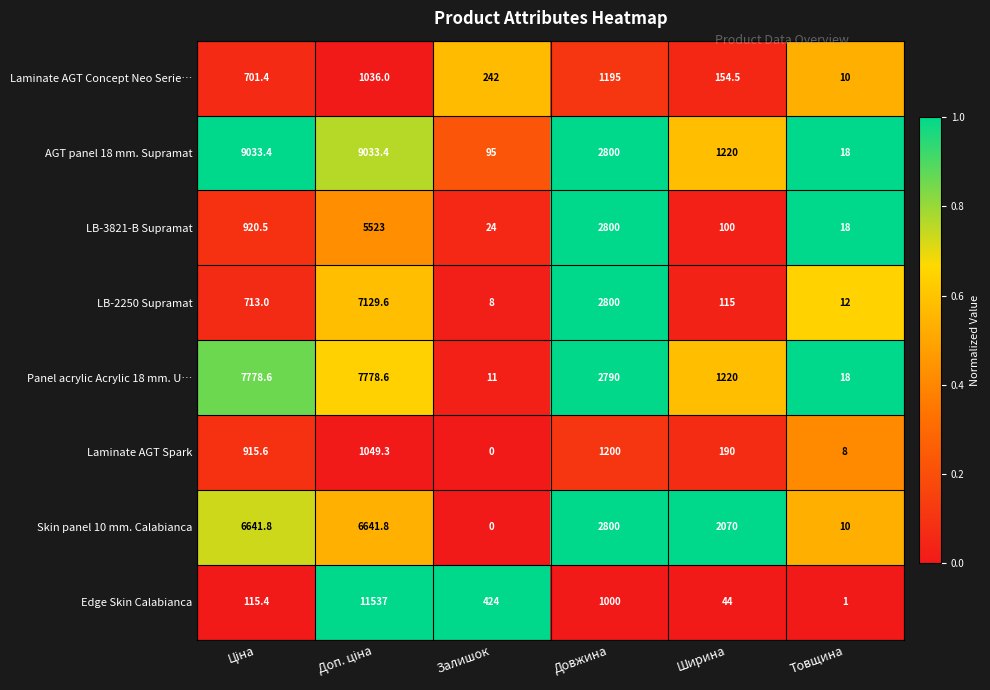

Is the value of Laminate AGT Concept Neo Serie… at Ширина greater than the value of Edge Skin Calabianca at Довжина?

No